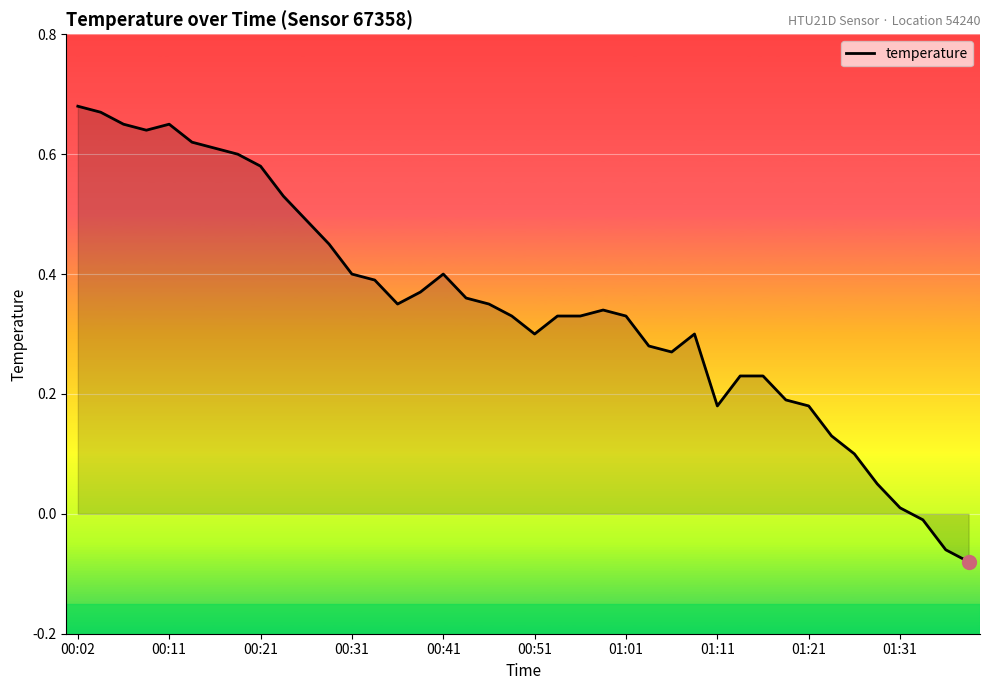

What is the sum of all values?

13.8